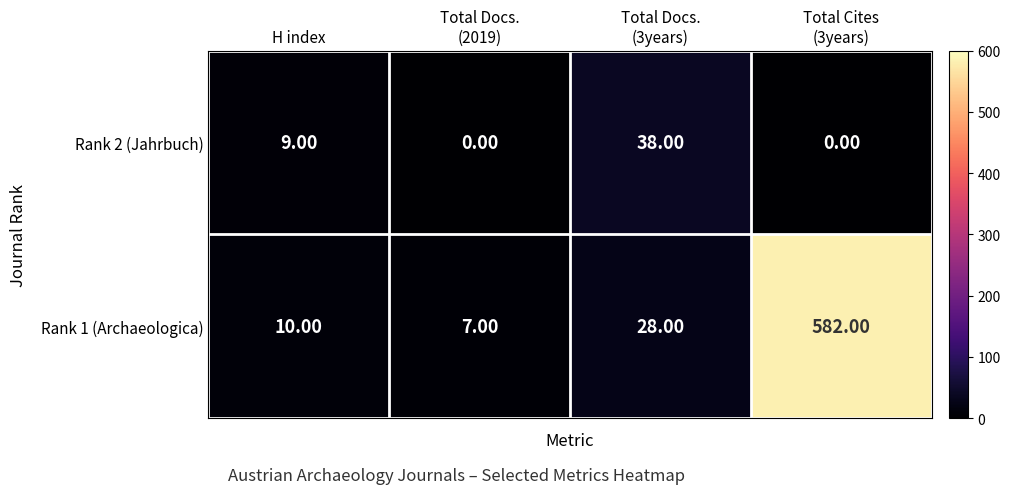

Where is Rank 2 (Jahrbuch) nearest to the value 19?

H index